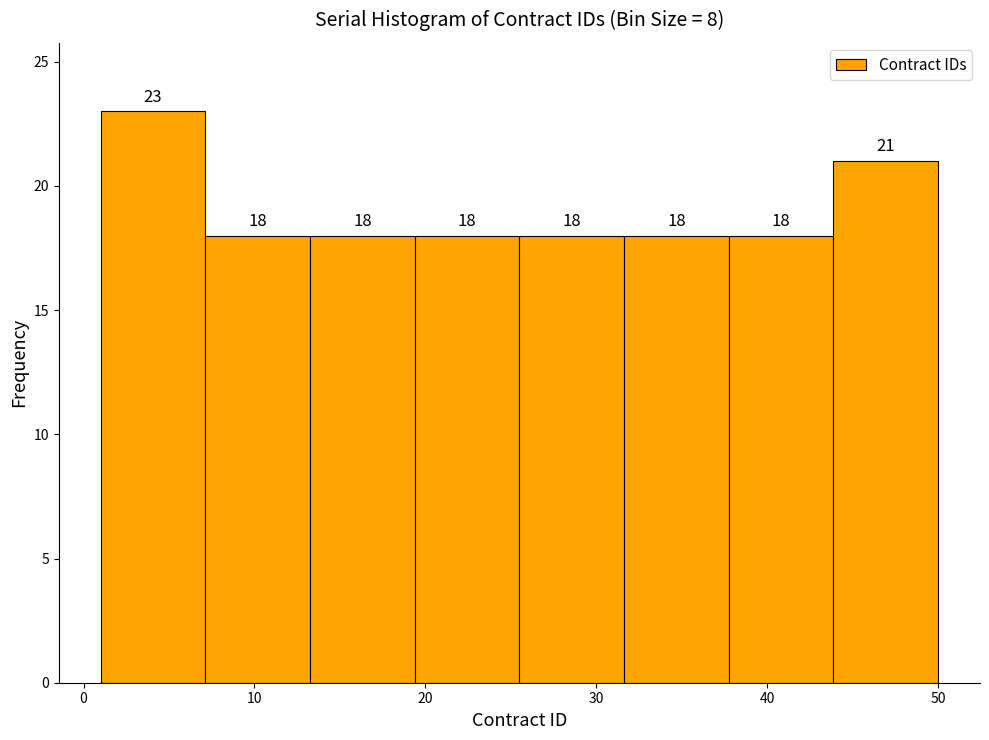

What is the height of the bar covering 19 to 26 on the x-axis? The bar edges are not printed on the chart, so give them approximately, as read against the axis.

18